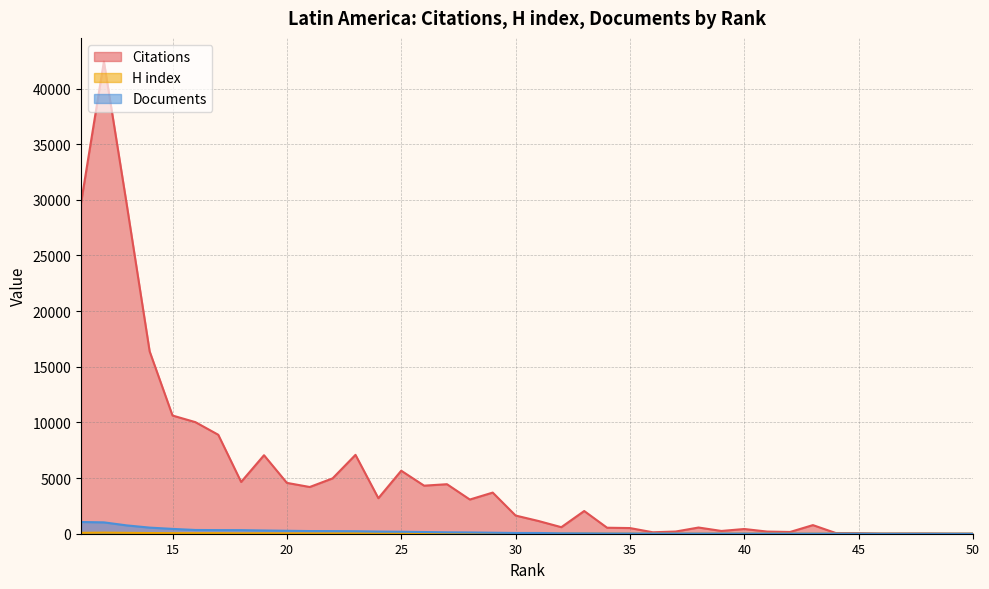

How many data points in Citations are less than 2041?

20